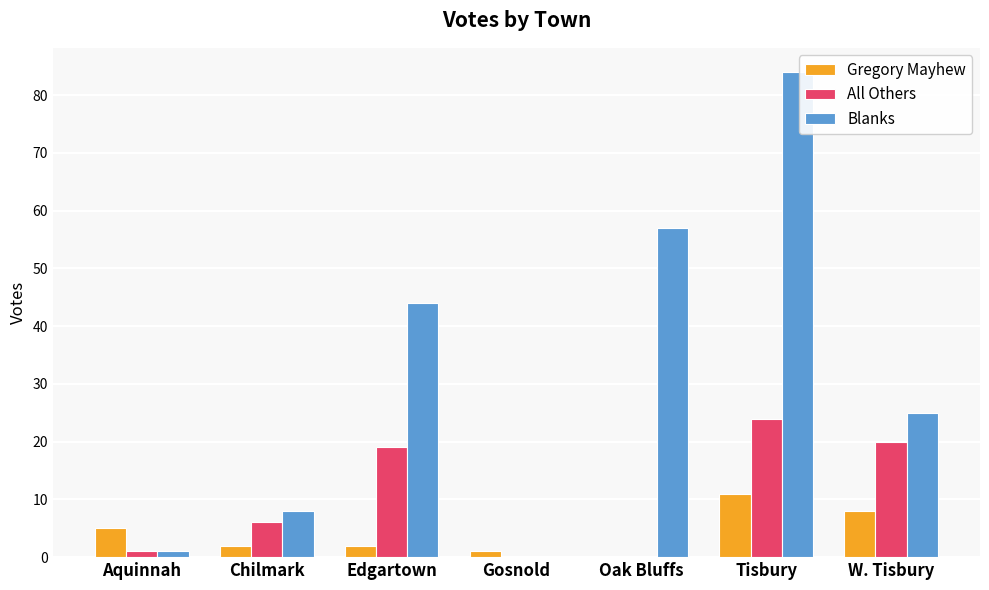

How many series are shown in this chart?

3